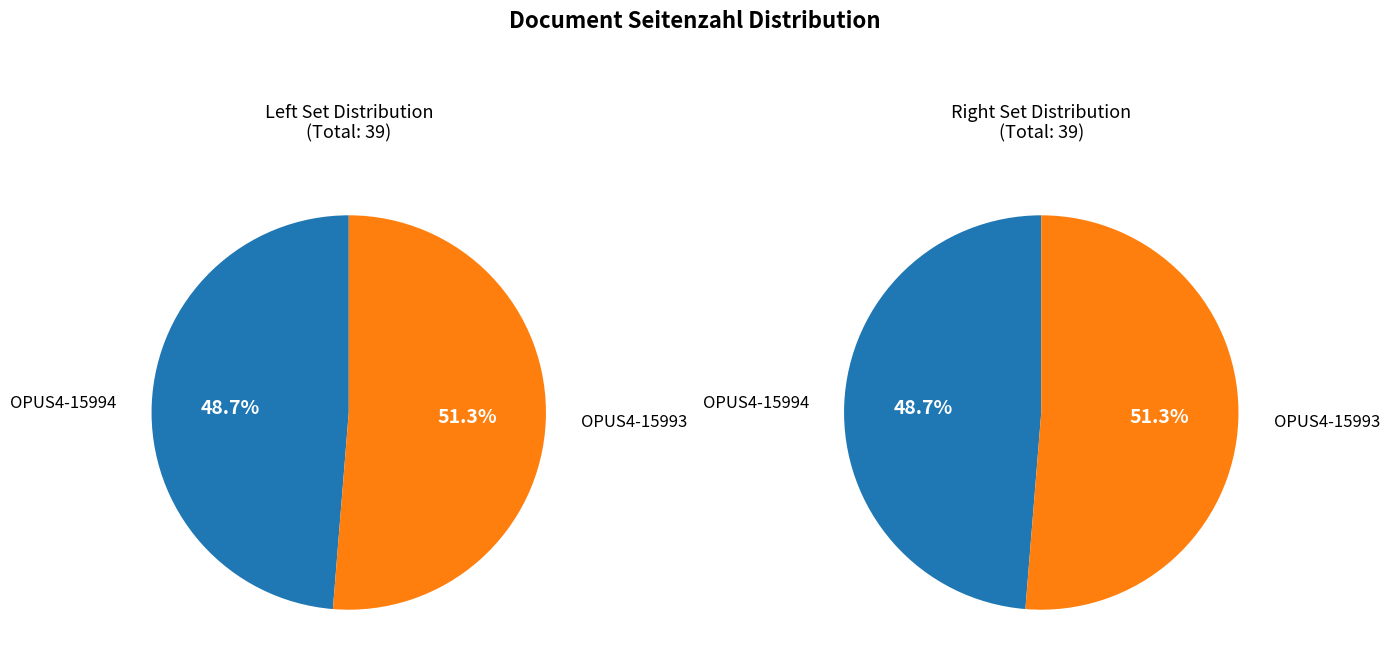

To the nearest percent, what is the average slice percentage?

50%